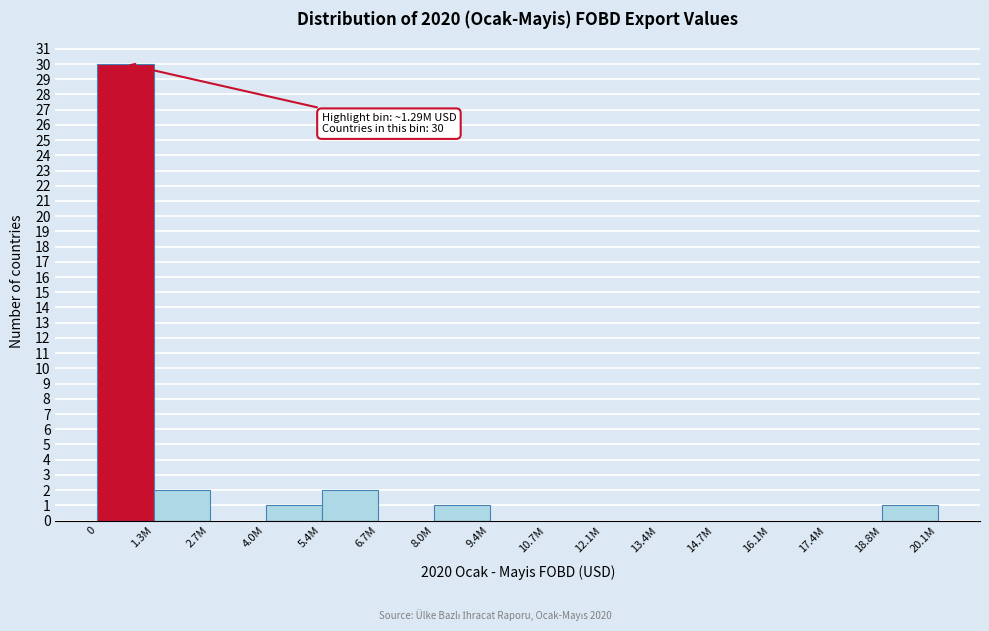

Reading right to left, transcribe all the data shown in this chart.

20.1M=1	17.4M=0	16.1M=0	14.7M=0	13.4M=0	12.1M=0	10.7M=0	9.4M=0	8.0M=1	6.7M=0	5.4M=2	4.0M=1	2.7M=0	1.3M=2	0=30